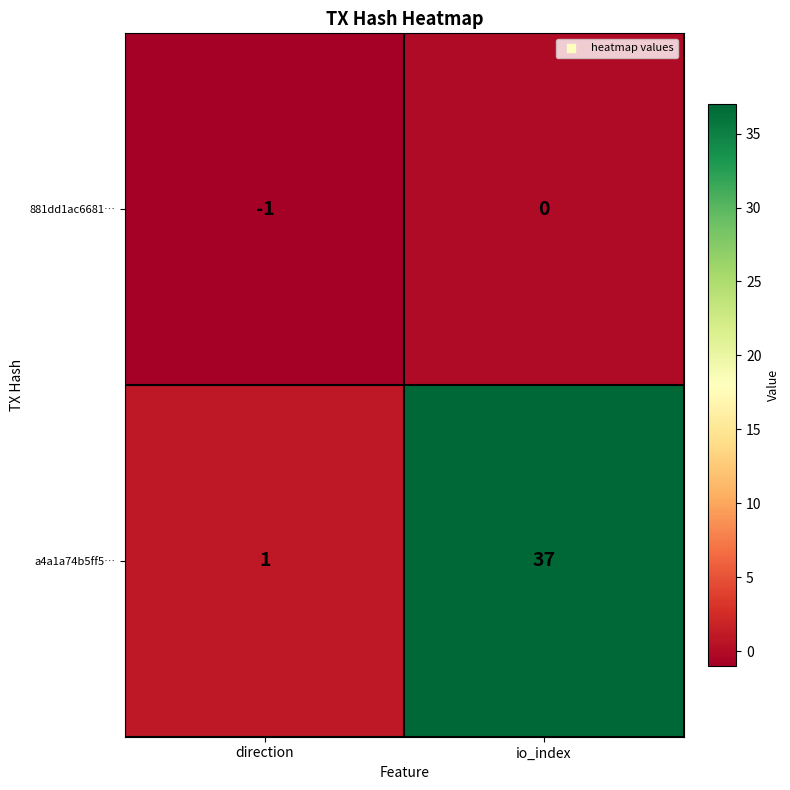

What is the difference between the a4a1a74b5ff5… values at direction and io_index?

36